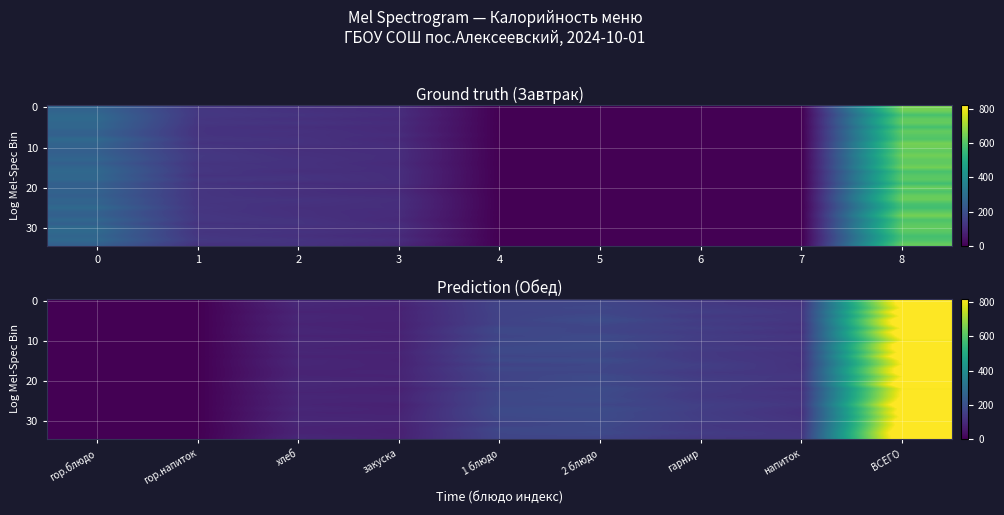

At how many categories does at least one series exceed 70?

7